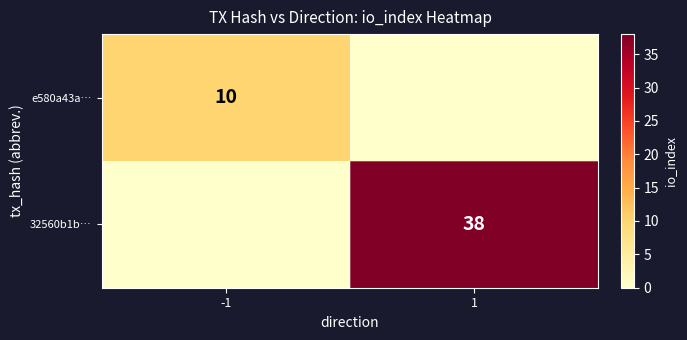

The 32560b1b… series shows 68 at 1. True or false?

False